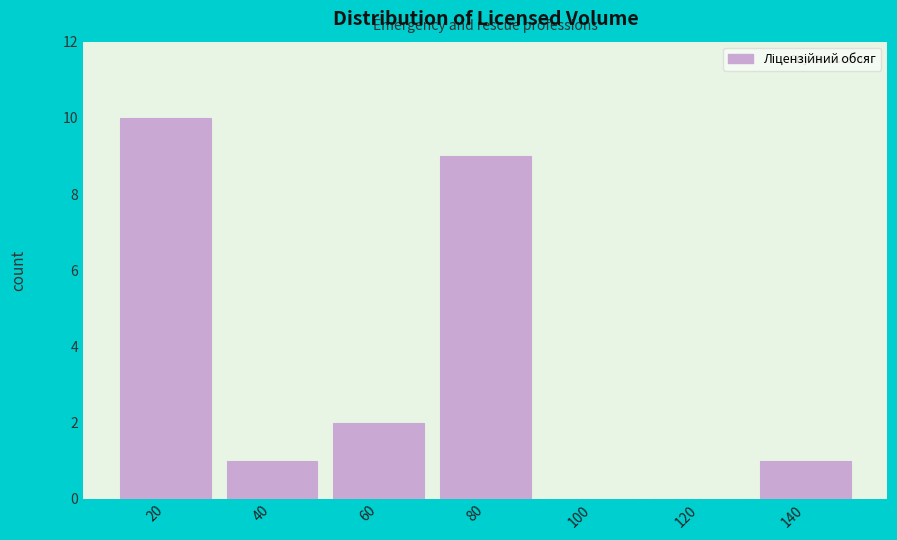

Reading left to right, transcribe all the data shown in this chart.

20=10	40=1	60=2	80=9	100=0	120=0	140=1